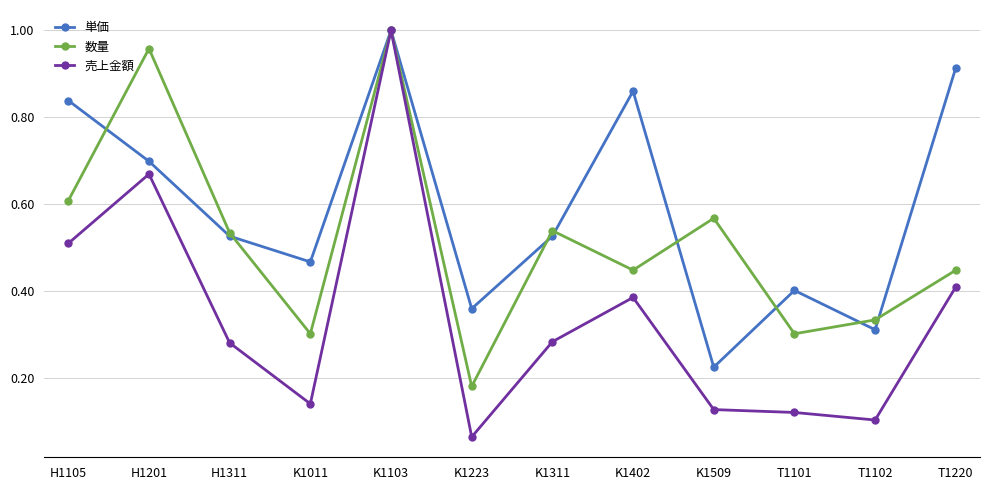

Which series has the largest total across all categories?

単価